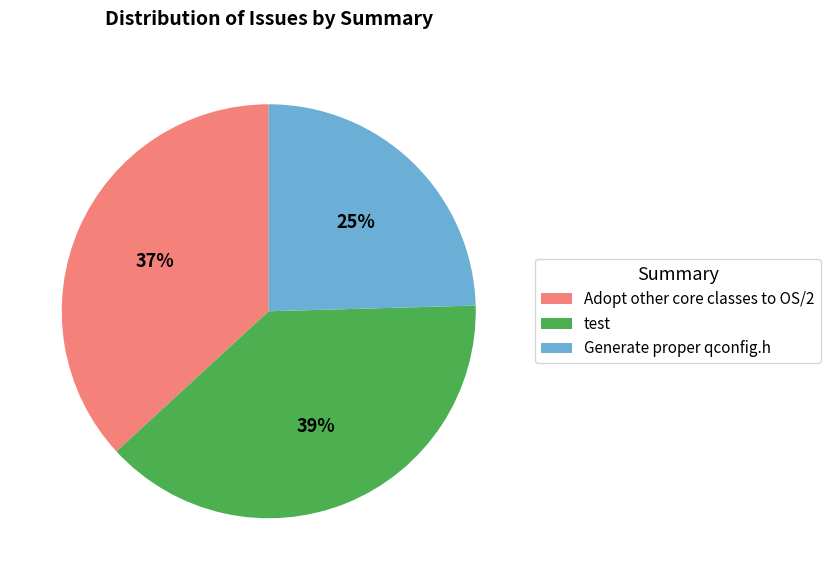

Which category has the smallest portion of the pie?

Generate proper qconfig.h